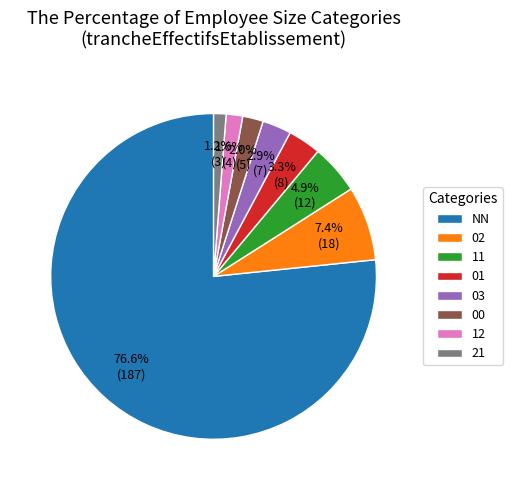

True or false: 00 accounts for 9% of the total.

False